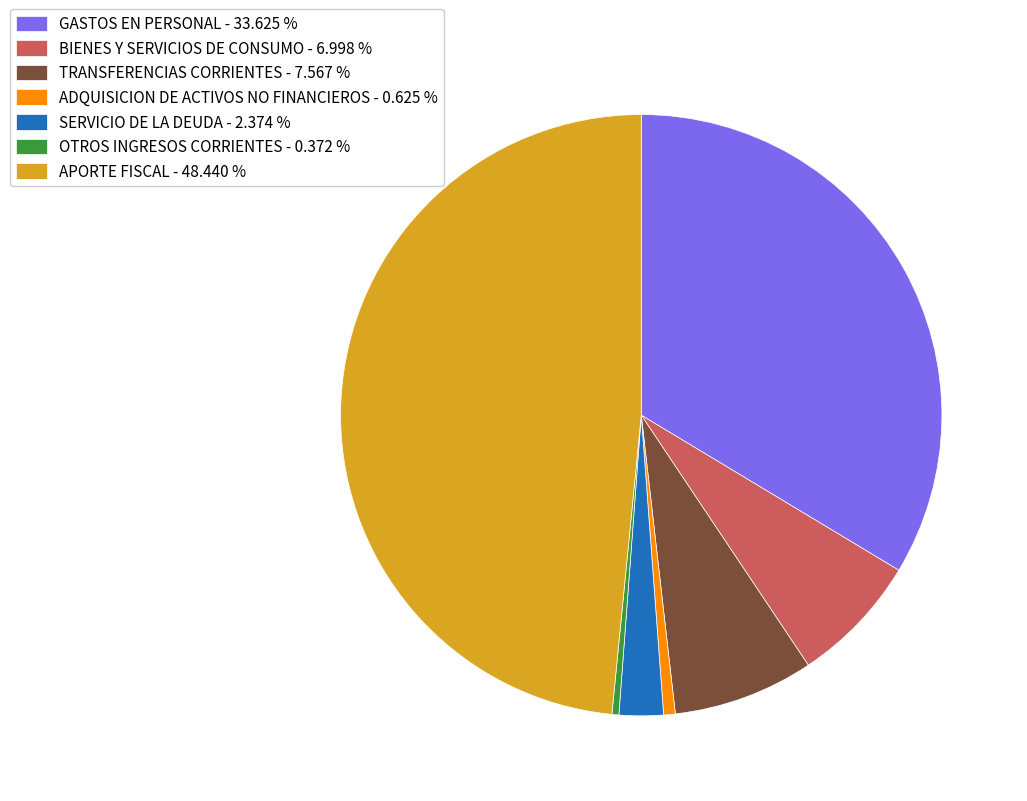

Is the sum of SERVICIO DE LA DEUDA - 2.374 % and OTROS INGRESOS CORRIENTES - 0.372 % greater than half?

No